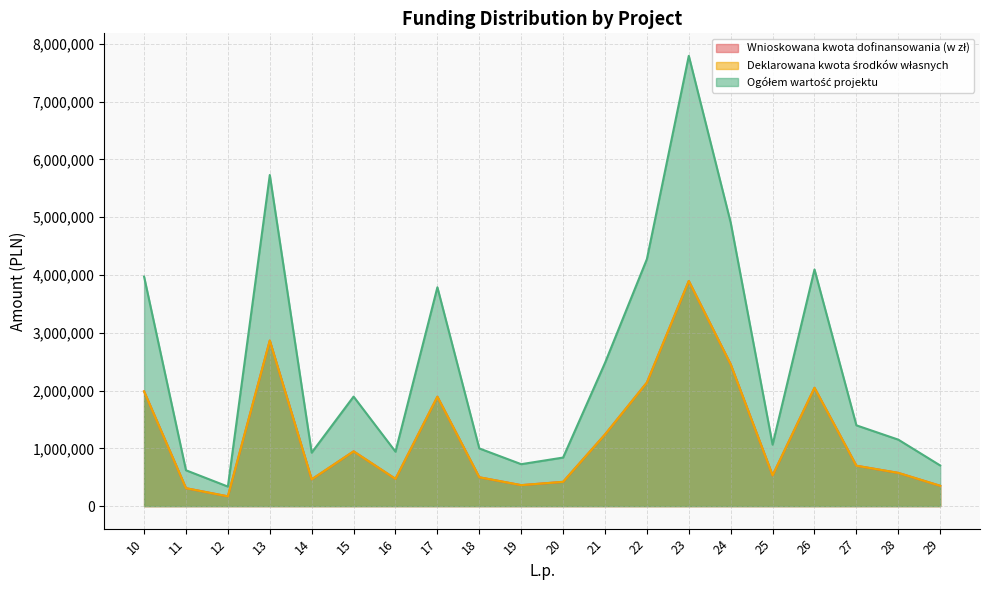

How many data points in Deklarowana kwota środków własnych are less than 698750?

10